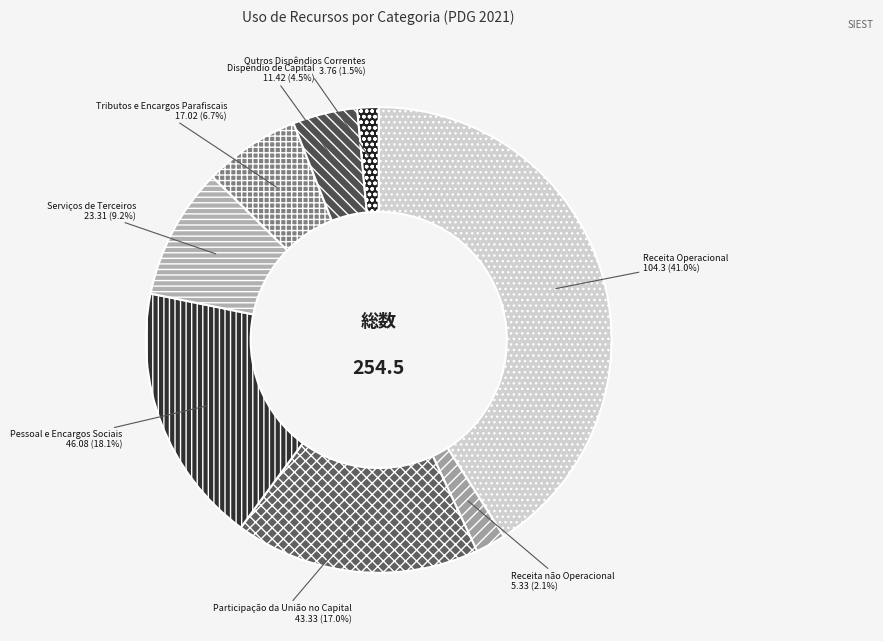

Count the number of slices in the pie.

8